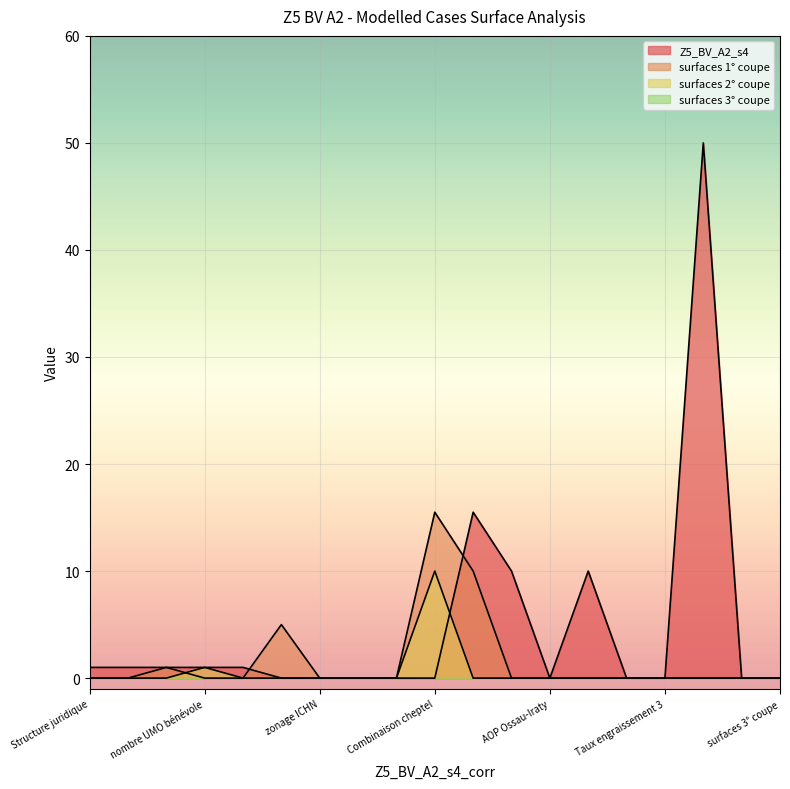

How many lines are shown in the chart?

4